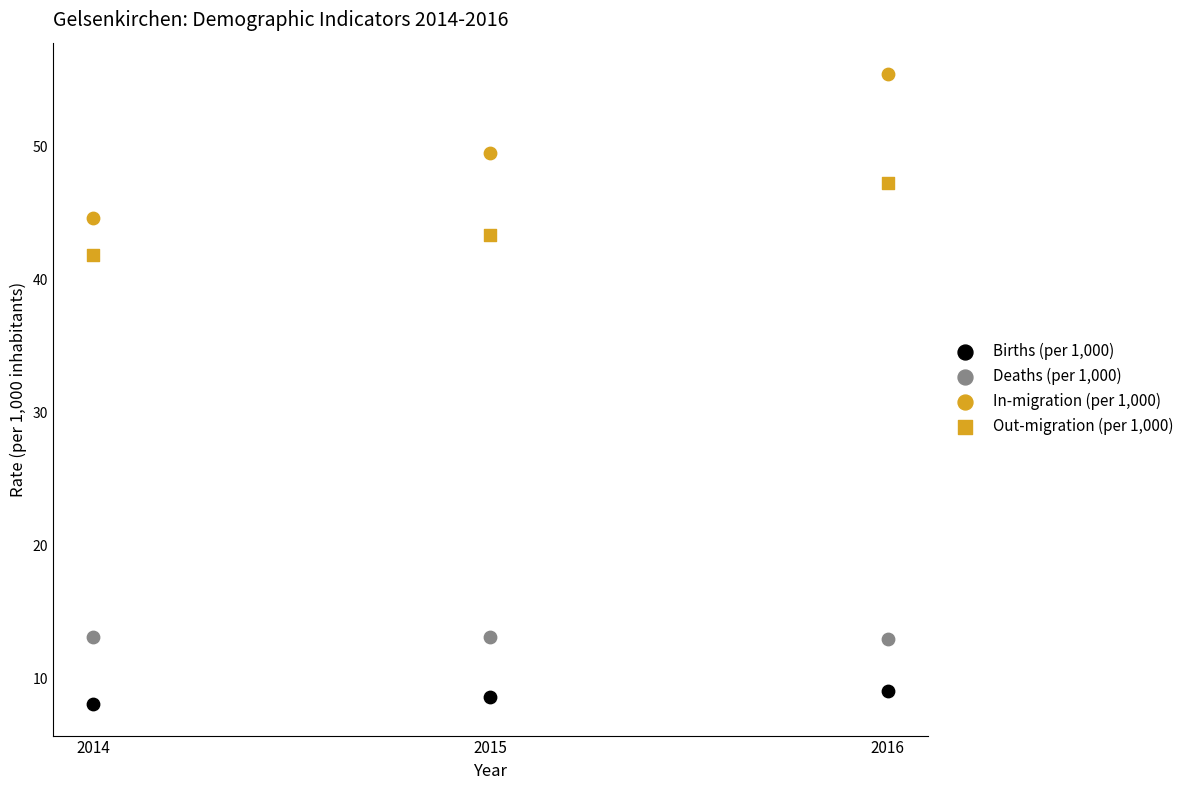

How many data points are displayed?

12